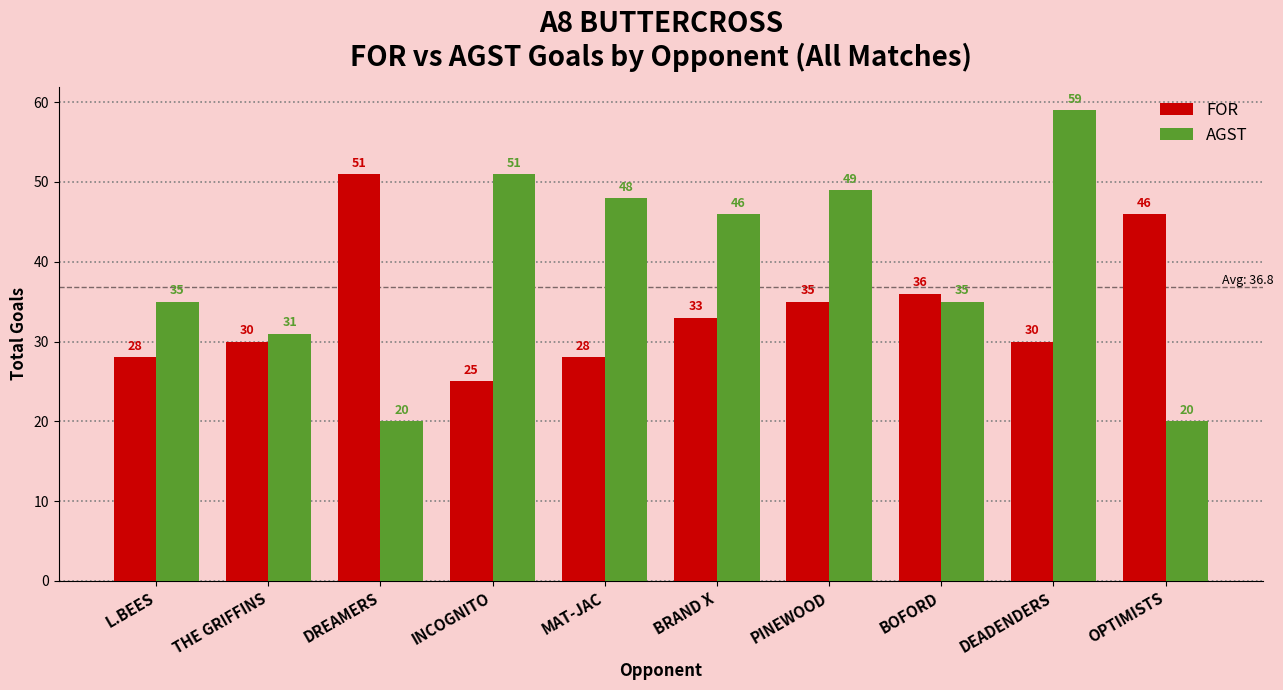

Which series has the largest total across all categories?

AGST